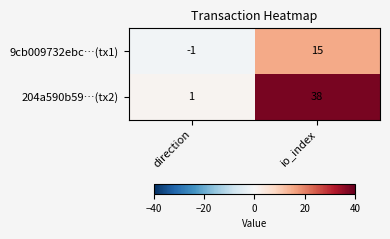

What is the highest value of the 9cb009732ebc…(tx1) series?

15